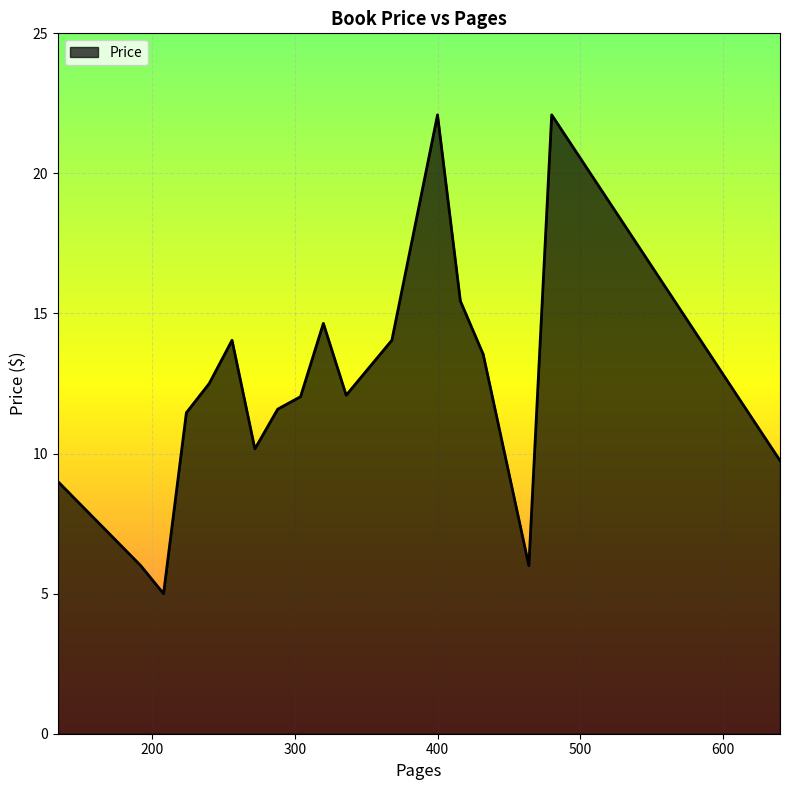

What is the difference between the maximum and minimum values?

17.1